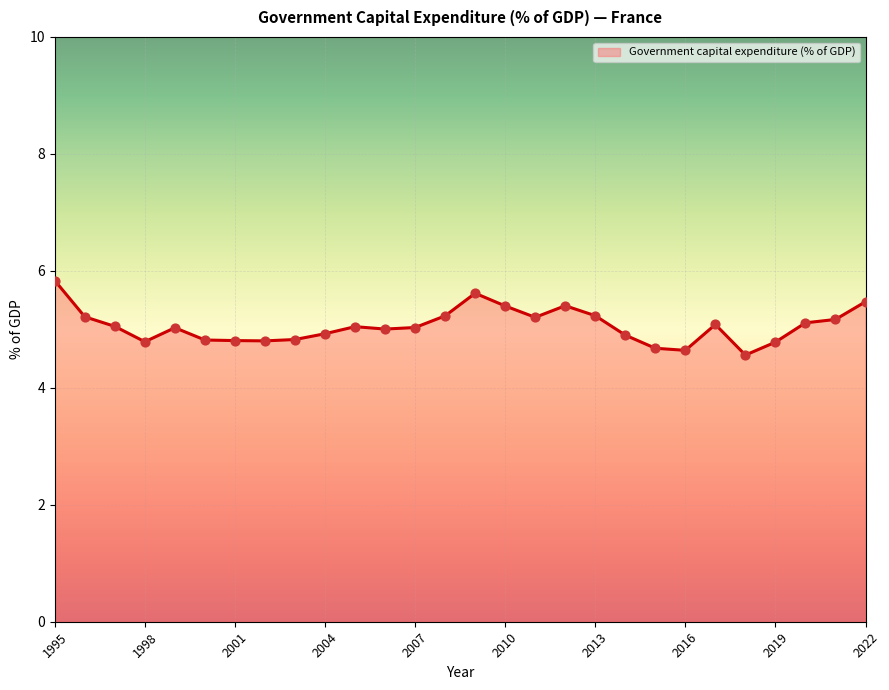

What is the difference between the maximum and minimum values?

1.3